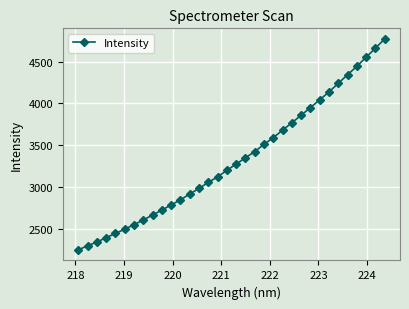

What is the smallest value displayed?

2247.0